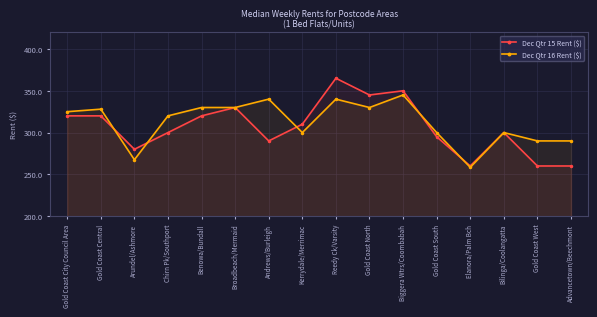

How many lines are shown in the chart?

2